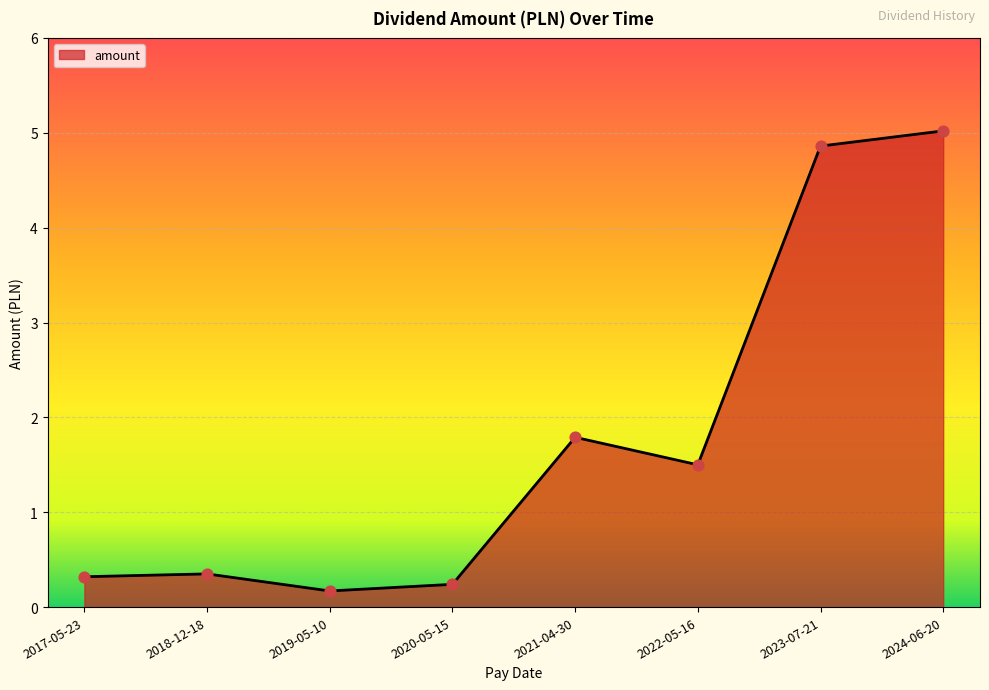

Between 2024-06-20 and 2023-07-21, which is larger?

2024-06-20